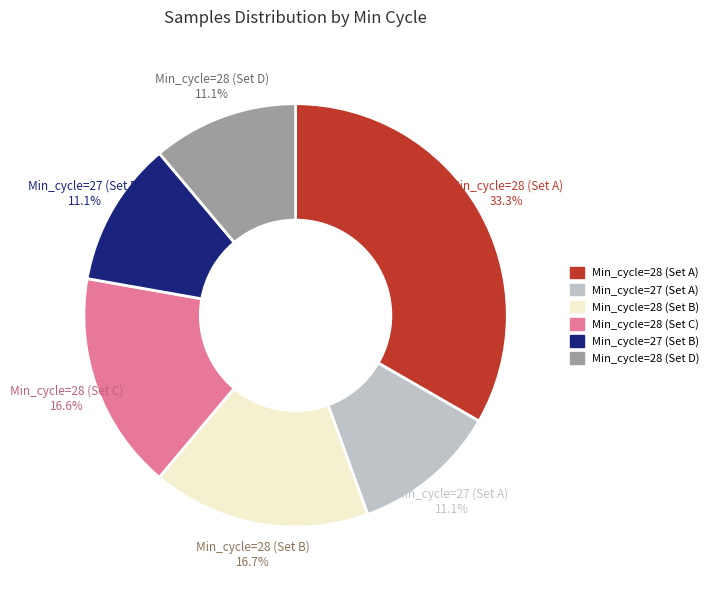

Does Min_cycle=27 (Set B) represent more than half of the total?

No